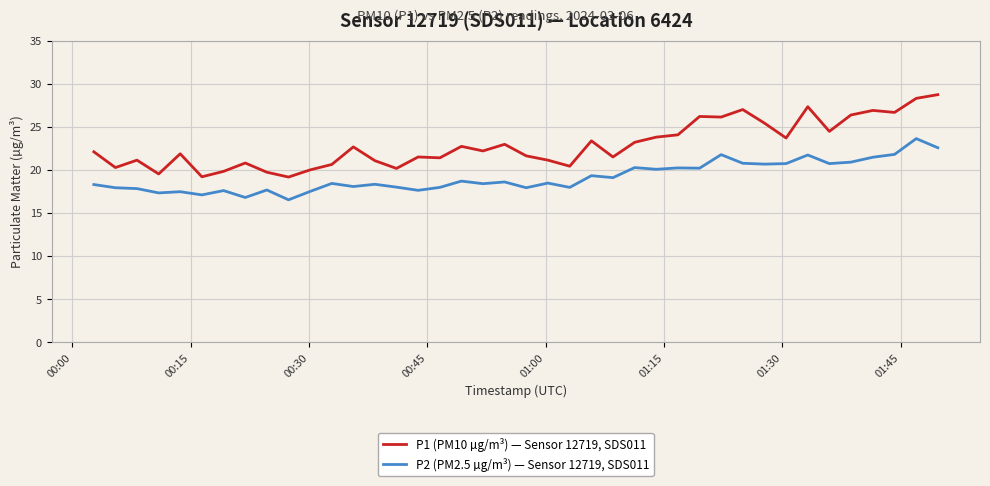

What is the smallest value displayed?

16.5